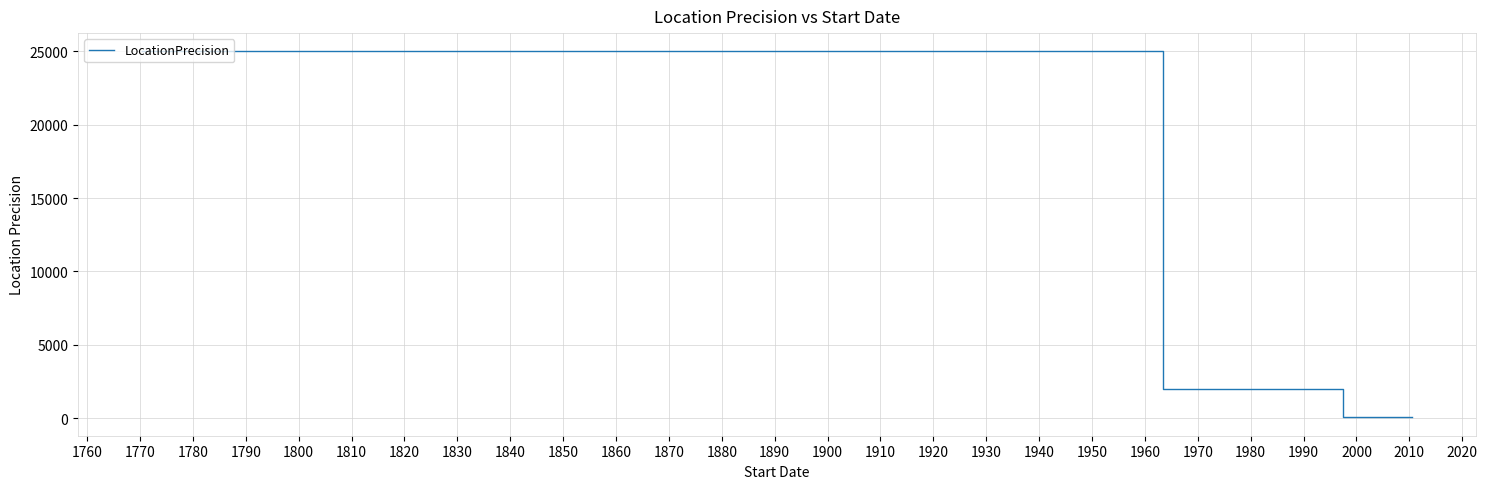

What is the greatest value displayed?

25000